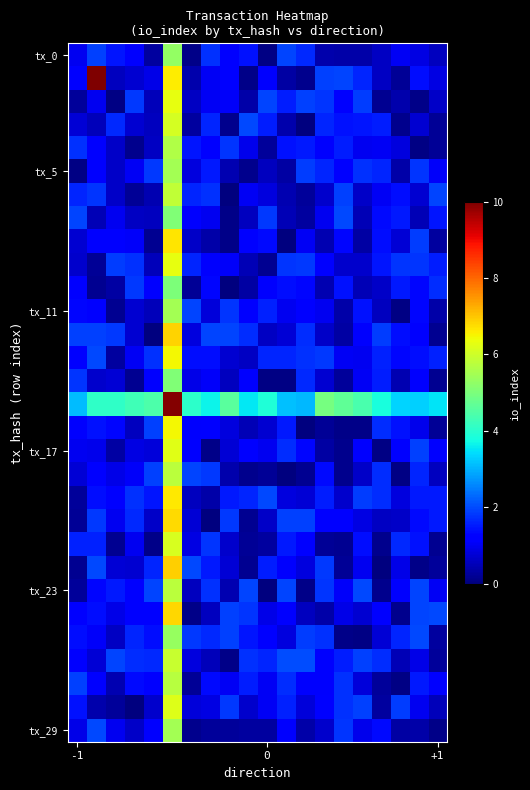

At which category is the sum across all series the highest?

5